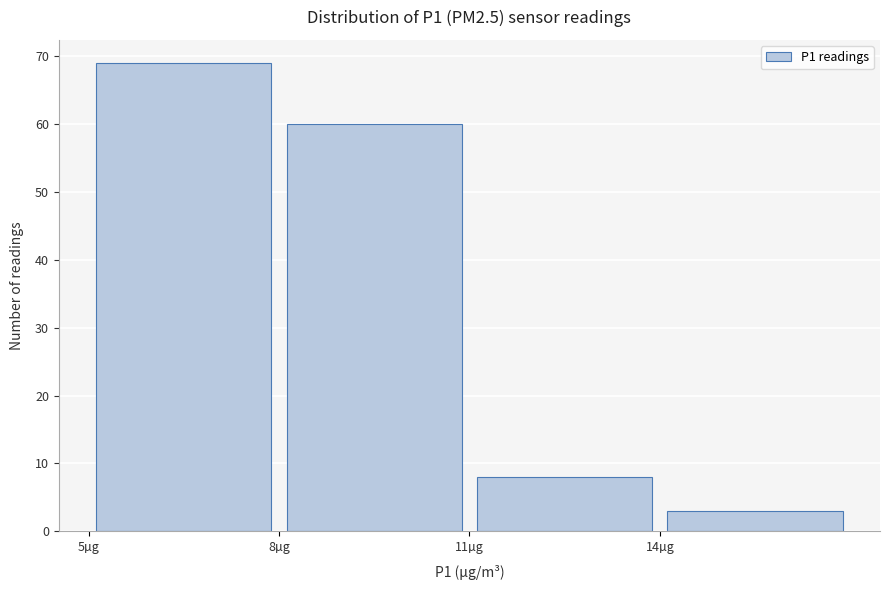

Reading left to right, transcribe this chart: for each bar, give the range it covers on the x-axis and its height. The values are not printed on the chart, so give them approximately, as read against the axis.

5 to 8: 69
8 to 11: 60
11 to 14: 8
14 to 17: 3